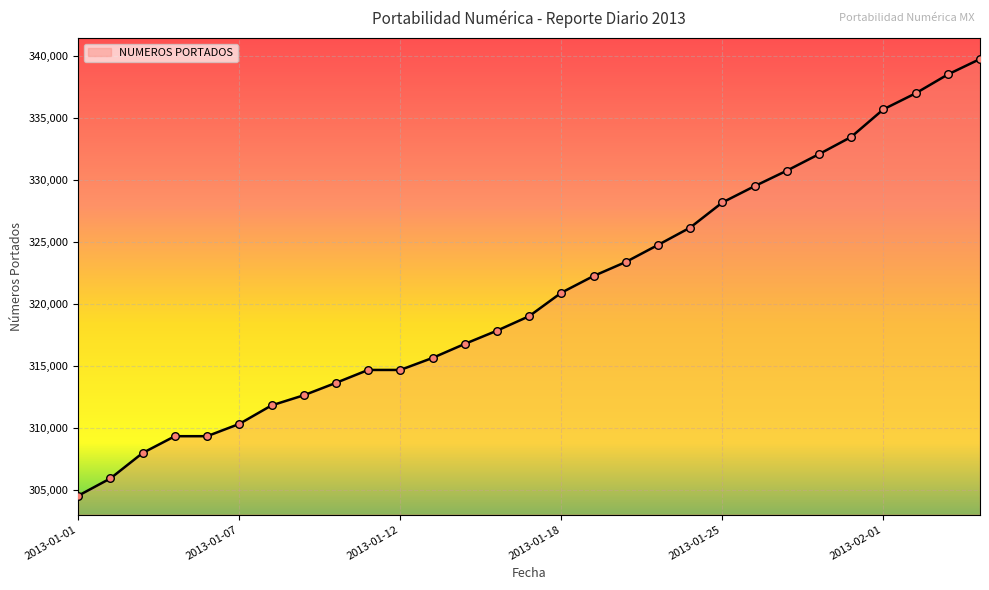

What is the maximum value shown in the chart?

339786